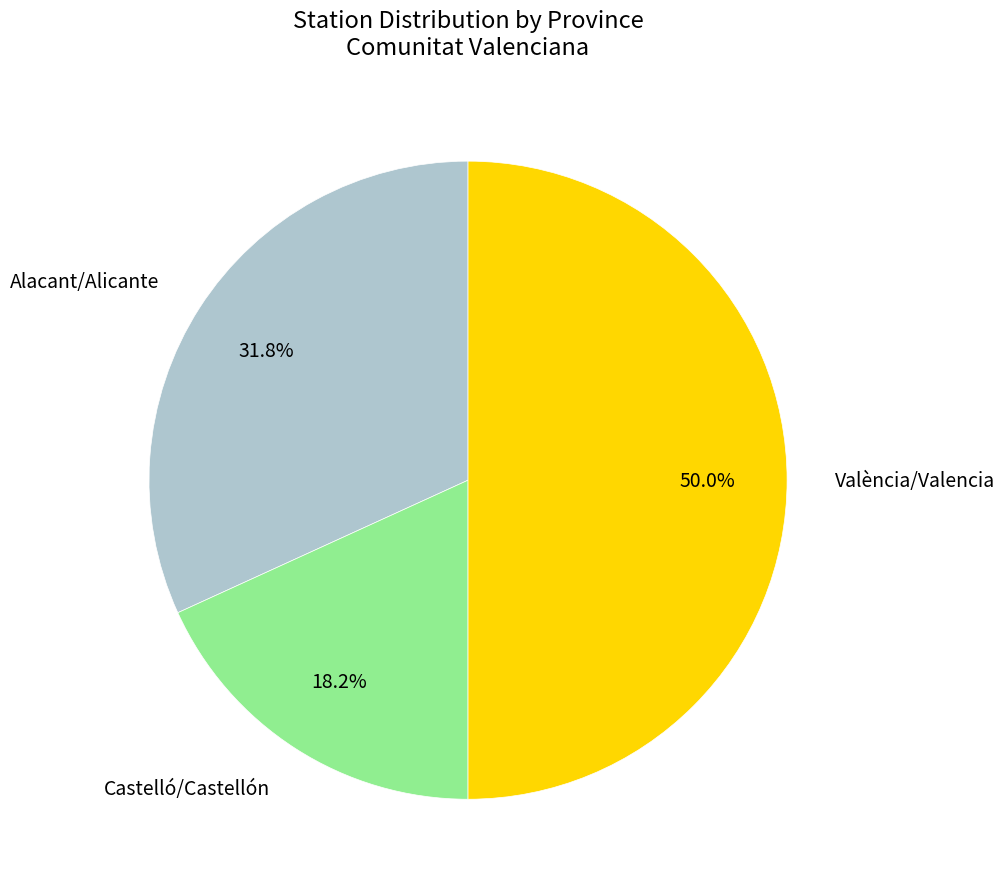

To the nearest percent, what portion does Castelló/Castellón represent?

18%